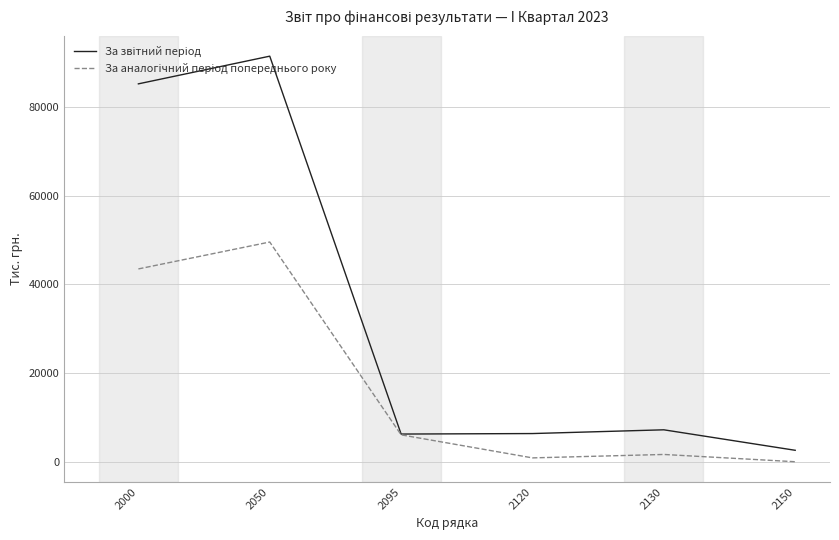

At which category is the sum across all series the highest?

2050